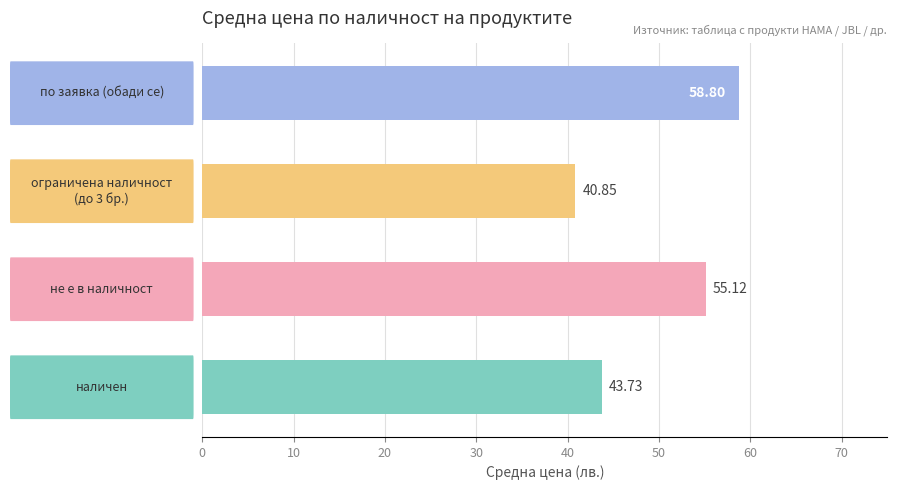

What is the sum of all values?

198.5